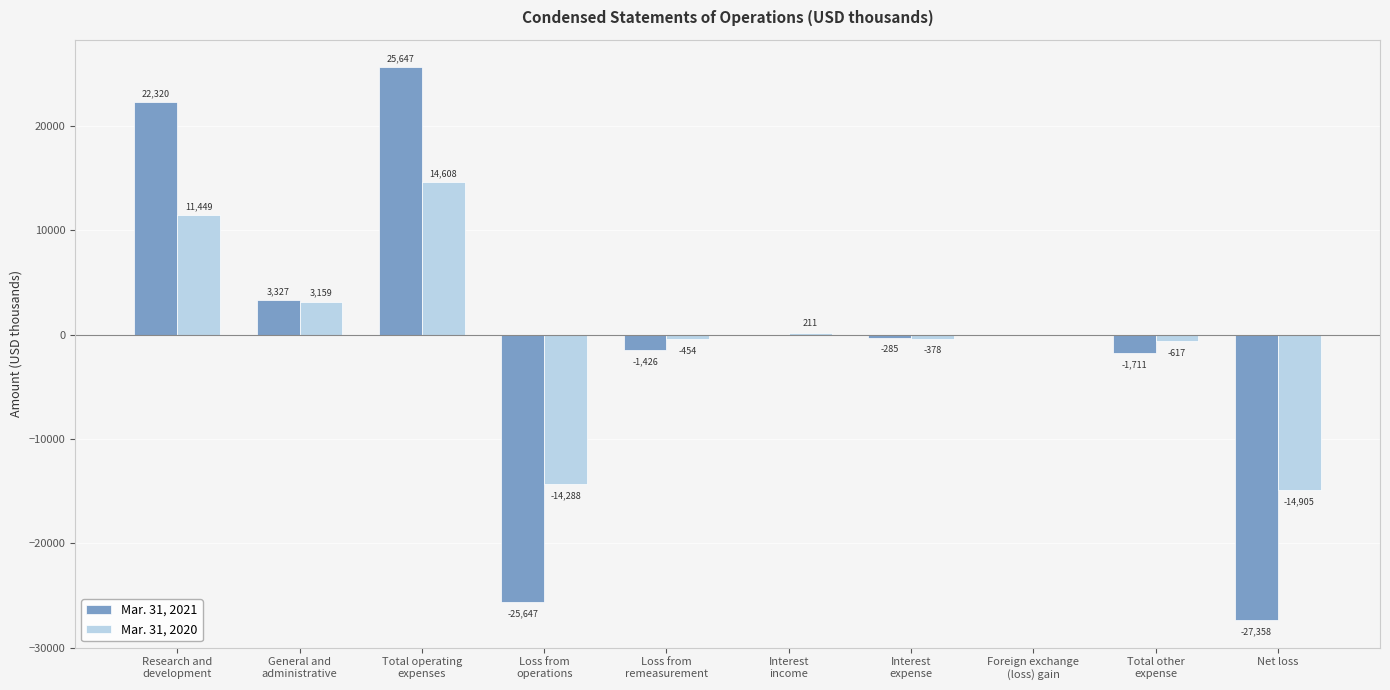

What is the greatest value displayed?

25647